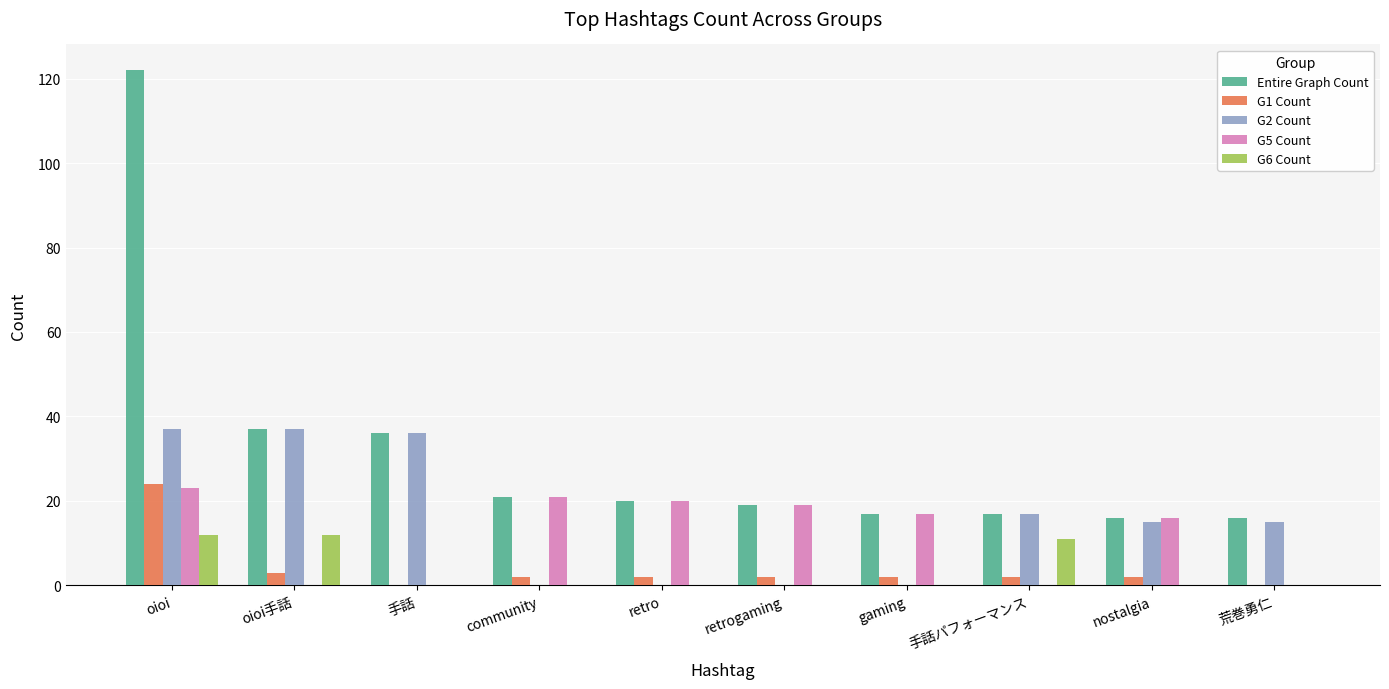

What are all the series names shown in the legend?

Entire Graph Count, G1 Count, G2 Count, G5 Count, G6 Count